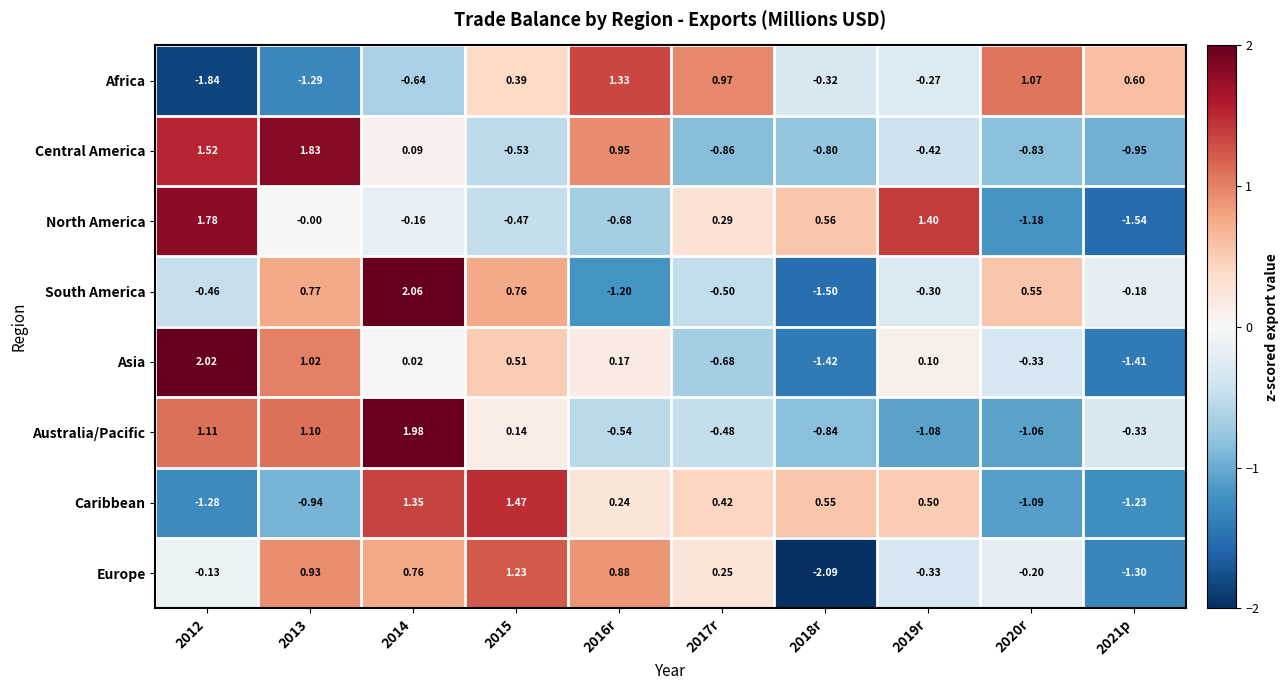

Which series has the widest spread of values?

South America